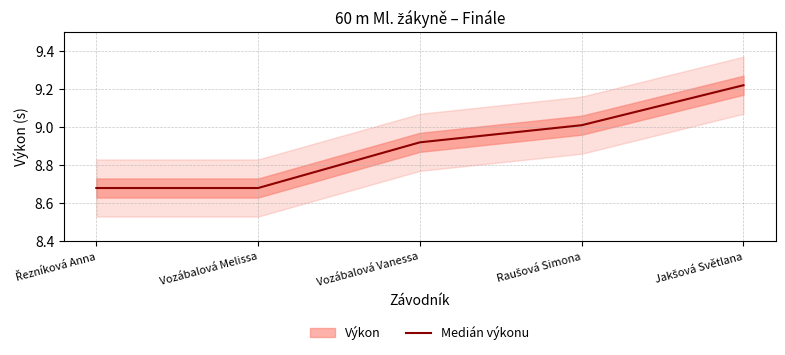

Rank the categories by value from lowest to highest.

Řezníková Anna, Vozábalová Melissa, Vozábalová Vanessa, Raušová Simona, Jakšová Světlana